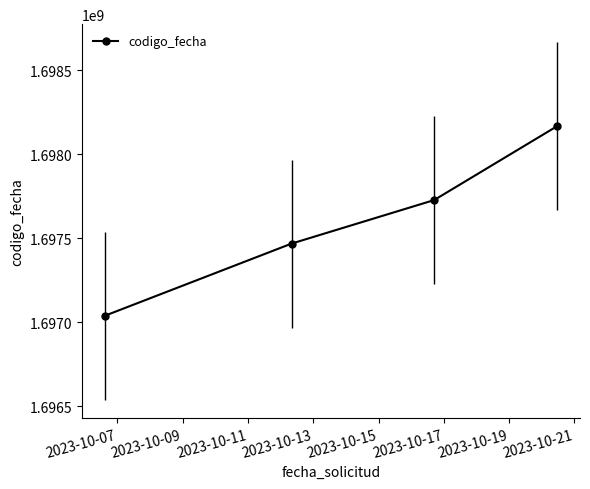

What is the difference between the second highest and minimum values?

689336